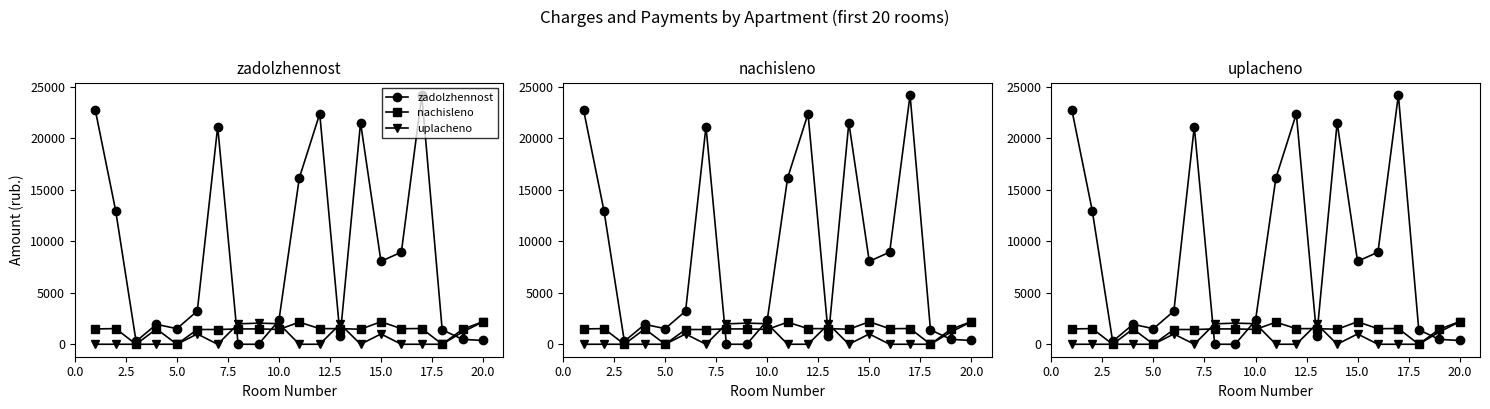

What is the difference between the maximum and second lowest values in the uplacheno series?

2182.0